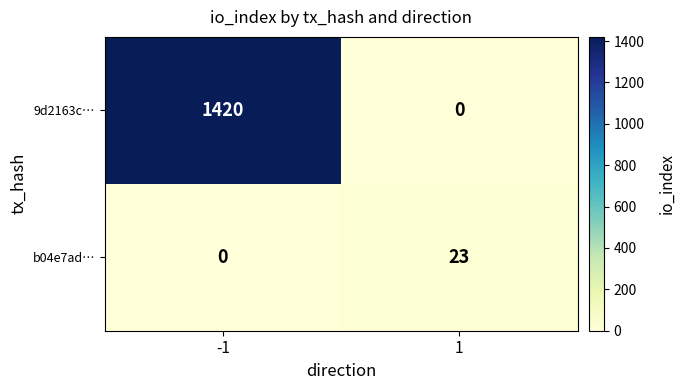

Reading right to left, transcribe all the data shown in this chart.

9d2163c…: 0	1420
b04e7ad…: 23	0